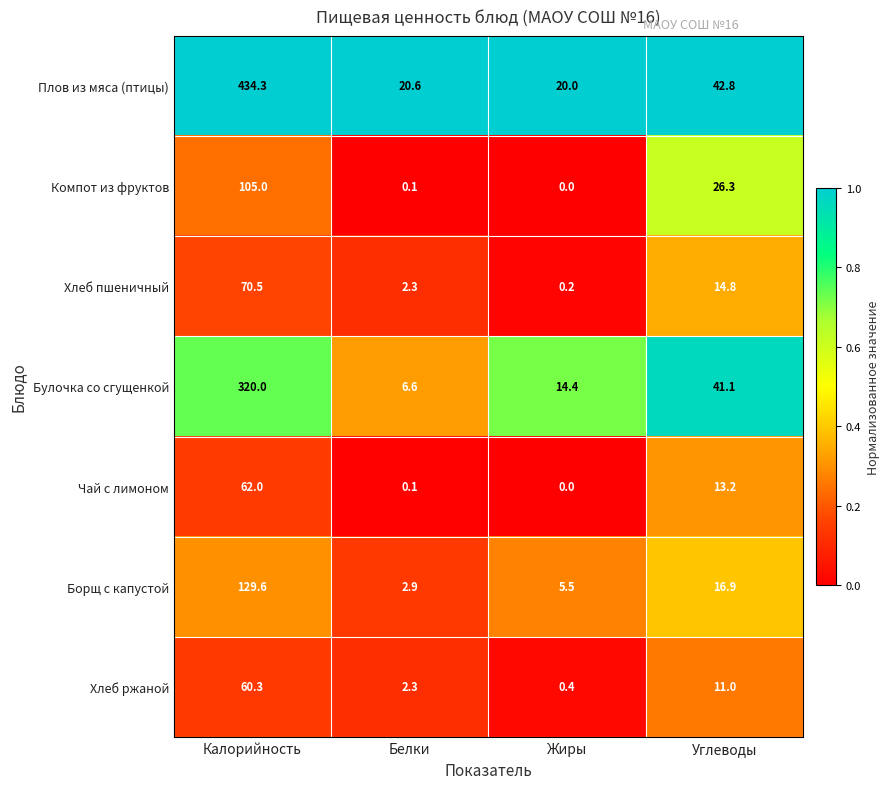

Is the value of Хлеб ржаной at Жиры greater than the value of Компот из фруктов at Калорийность?

No